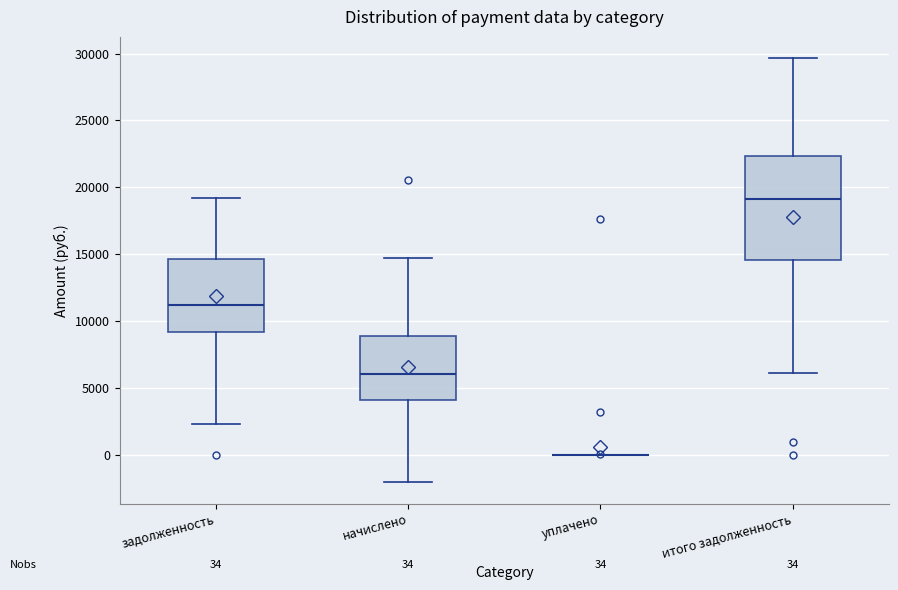

Comparing the boxes themselves (not the whiskers), which one is the tallest?

итого задолженность